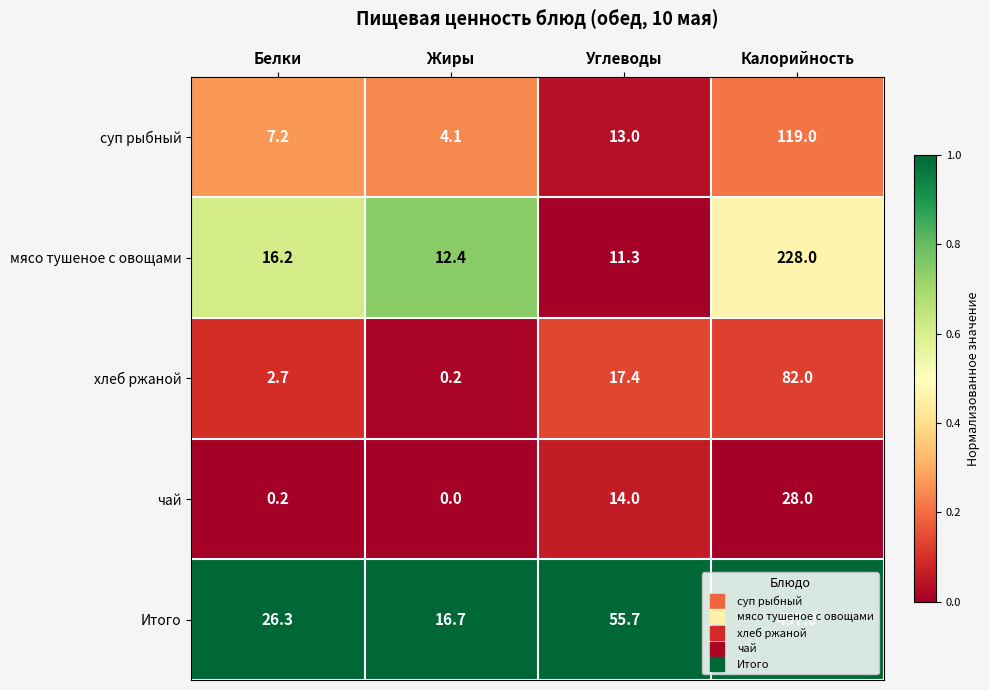

Which series changed the most between Жиры and Углеводы?

Итого